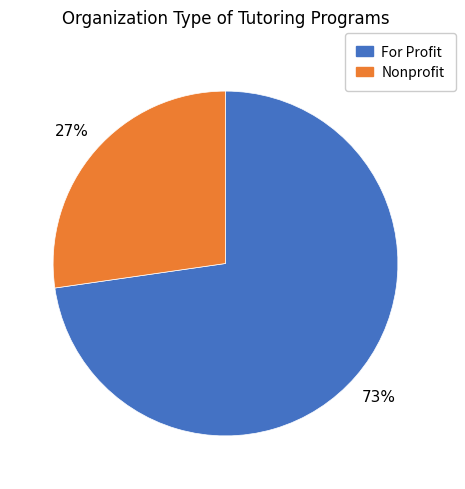

How many slices are in this pie chart?

2